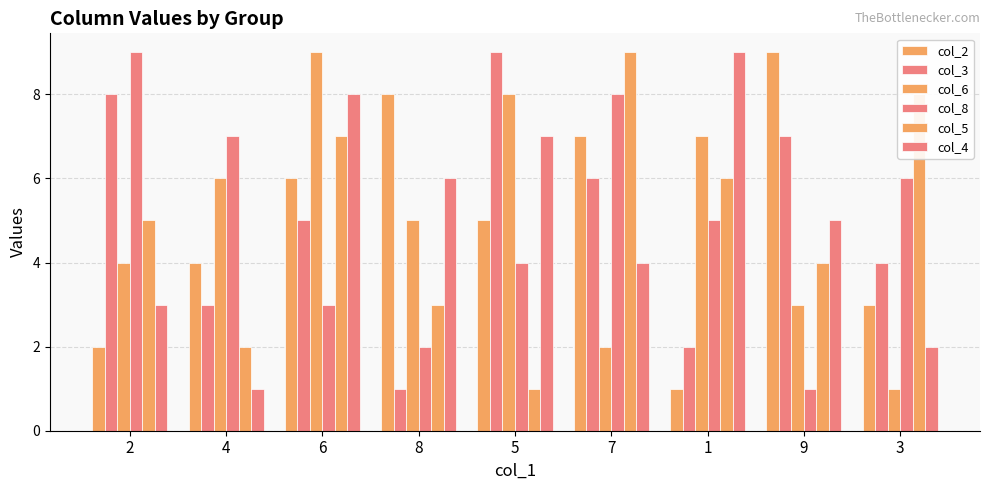

At which category does the chart reach its minimum across all series?

1